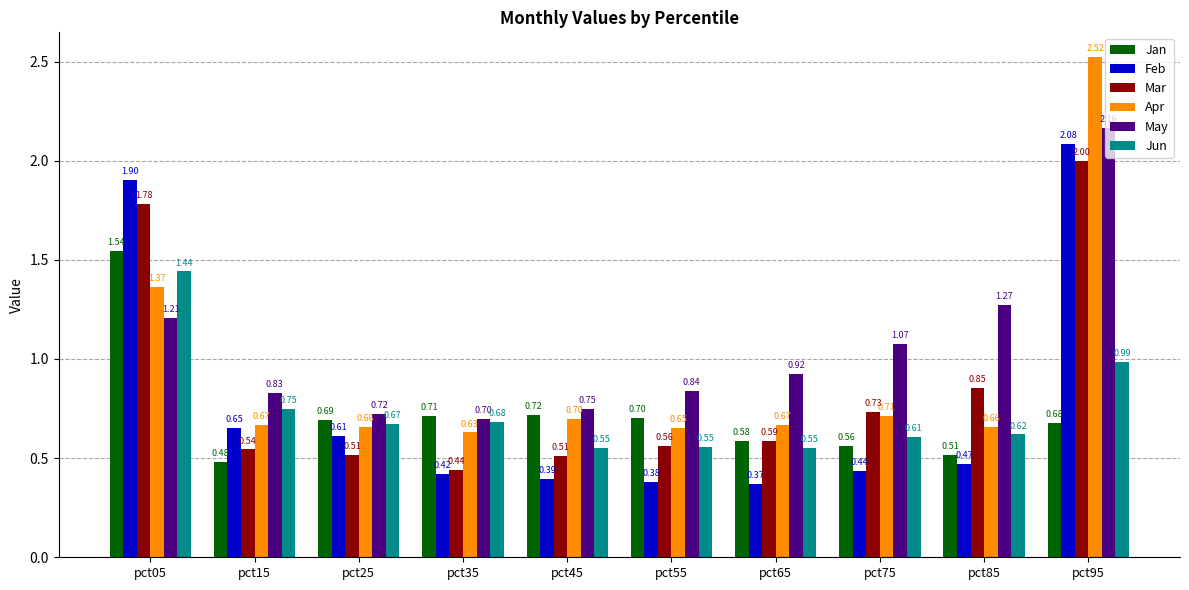

How many groups of bars are there?

10